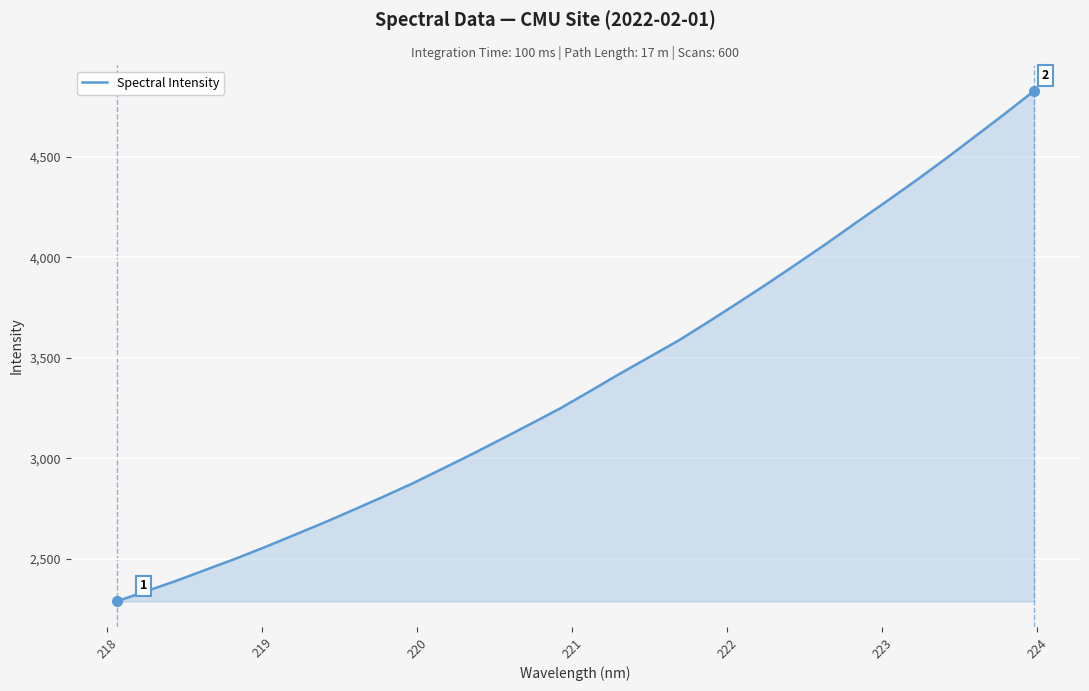

What is the difference between the maximum and minimum values?

2539.4